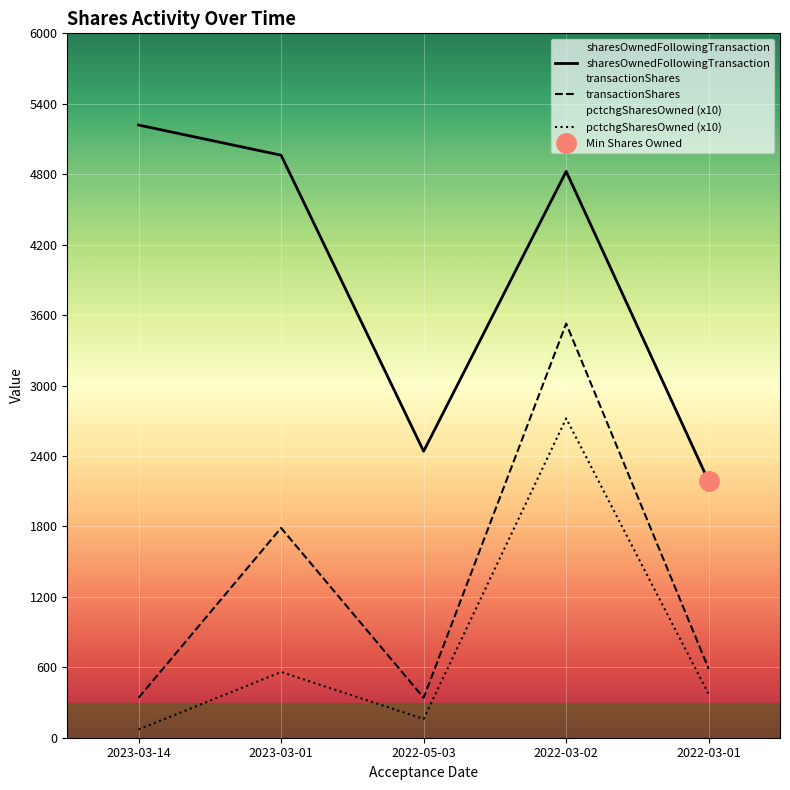

Between 2023-03-14 and 2022-05-03, which series saw the biggest shift?

sharesOwnedFollowingTransaction